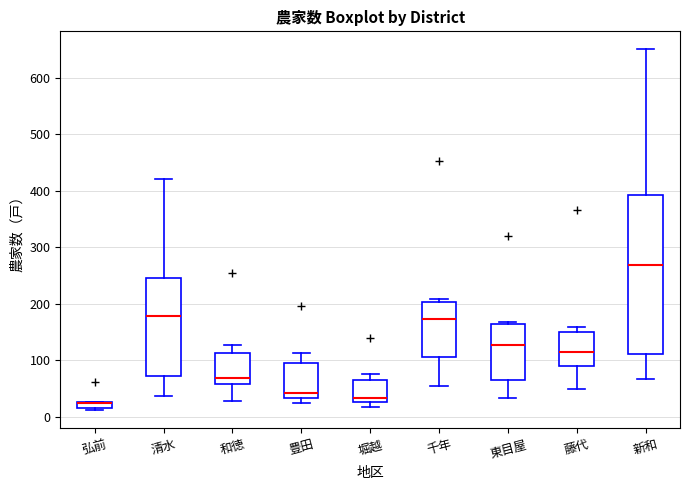

Where does the median line of the box for 藤代 sit on the y-axis? The values are not printed on the chart, so give them approximately, as read against the axis.

120